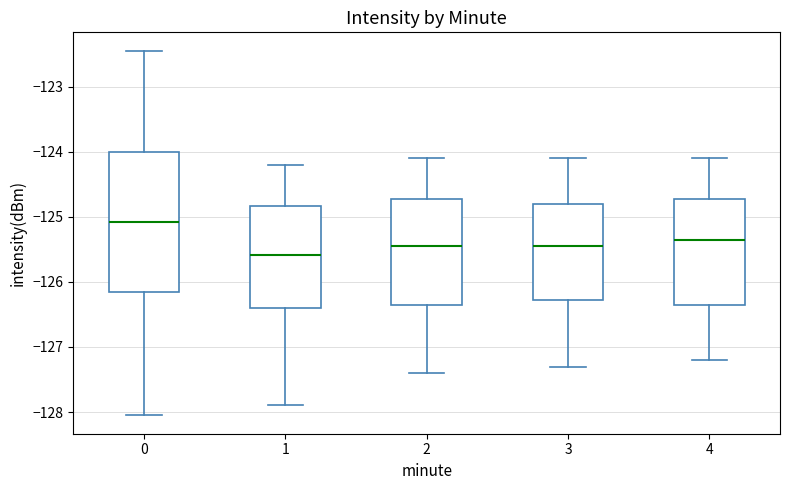

Comparing the boxes themselves (not the whiskers), which one is the tallest?

0